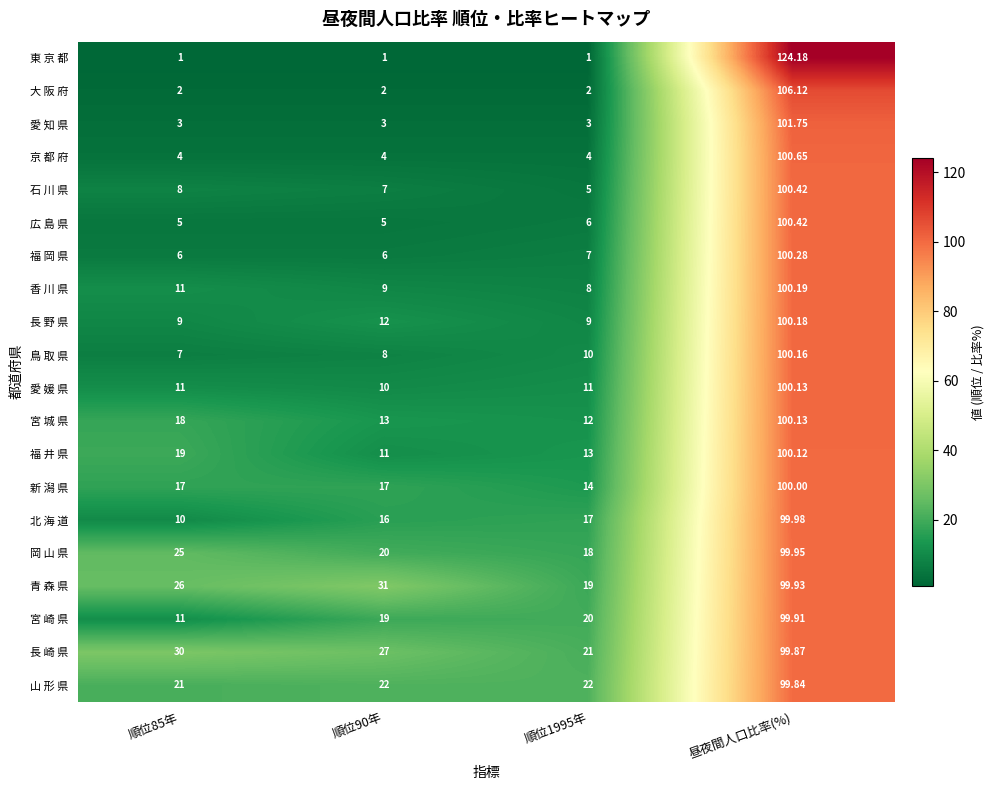

Which series has the largest total across all categories?

長 崎 県